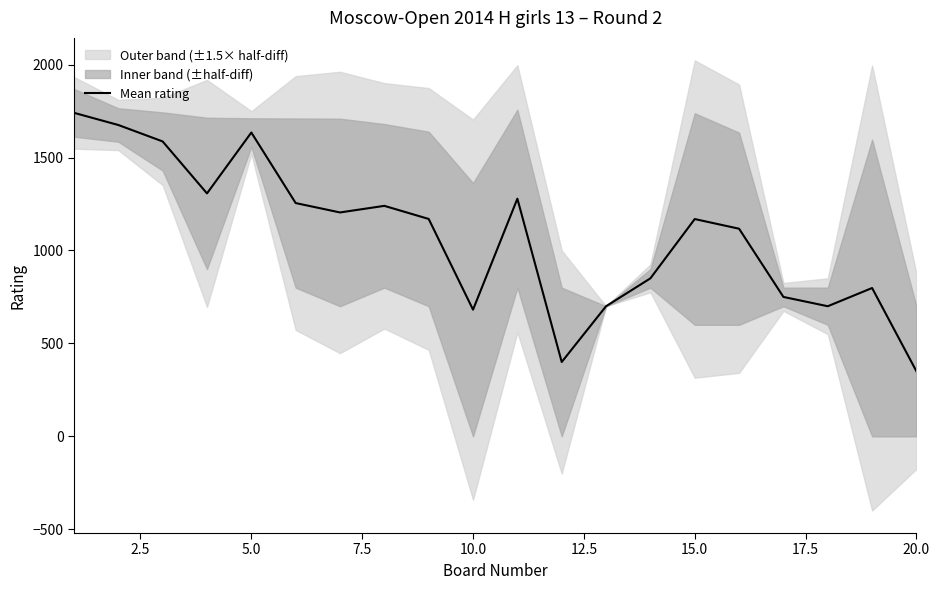

Is this an area chart (filled region under the line)?

No